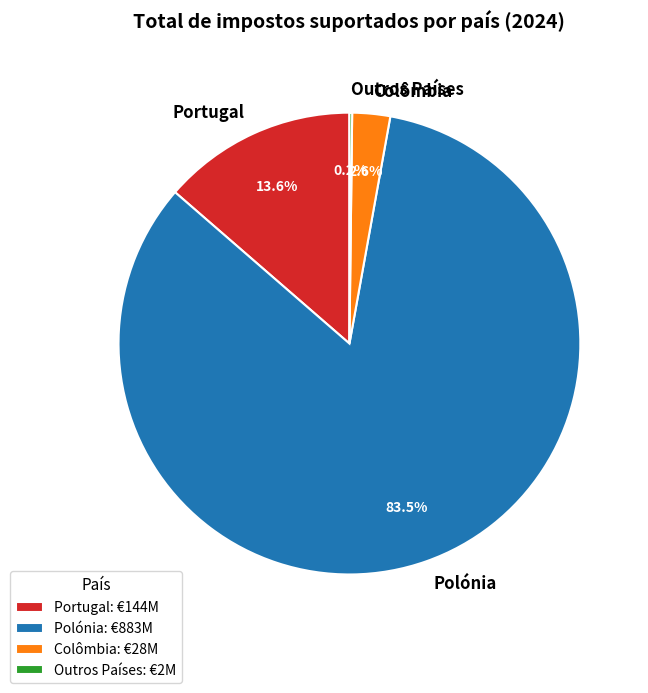

What percentage is the Portugal slice, to the nearest percent?

14%